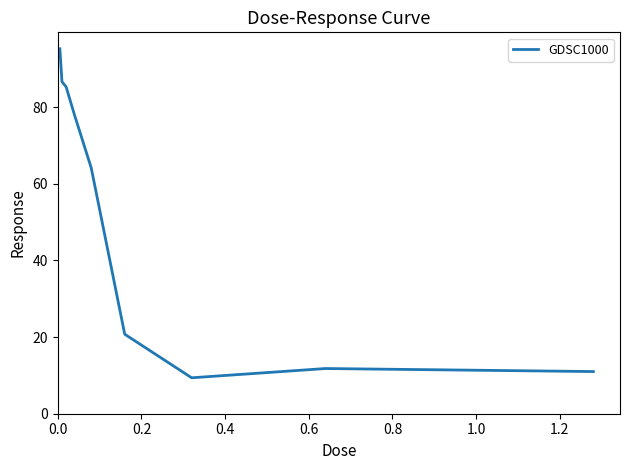

What is the difference between the maximum and minimum values?

85.9